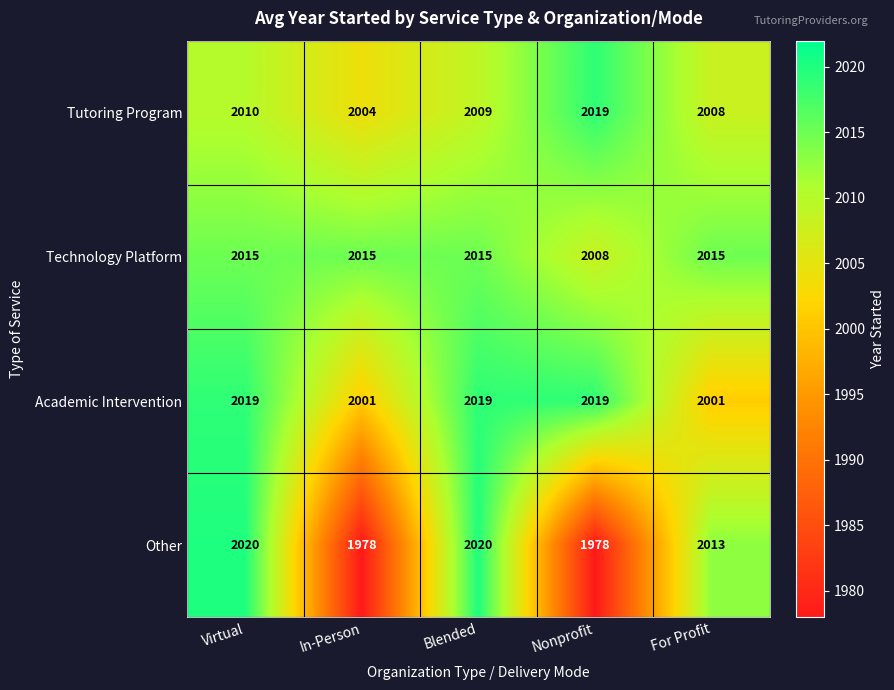

What is the difference between the maximum and minimum values in the Other series?

42